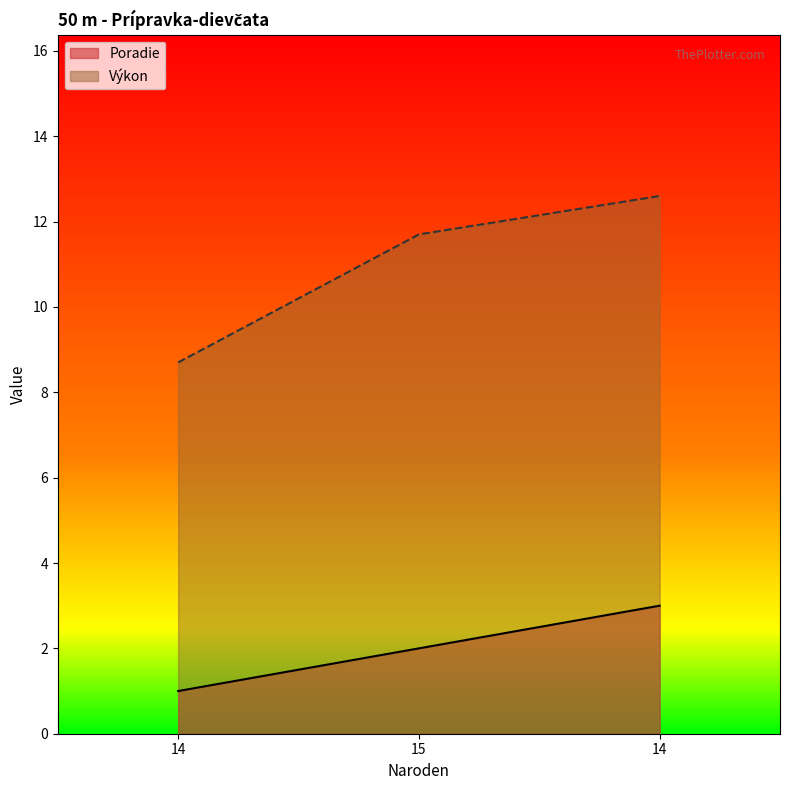

What is the average value of the Výkon series?

11.0